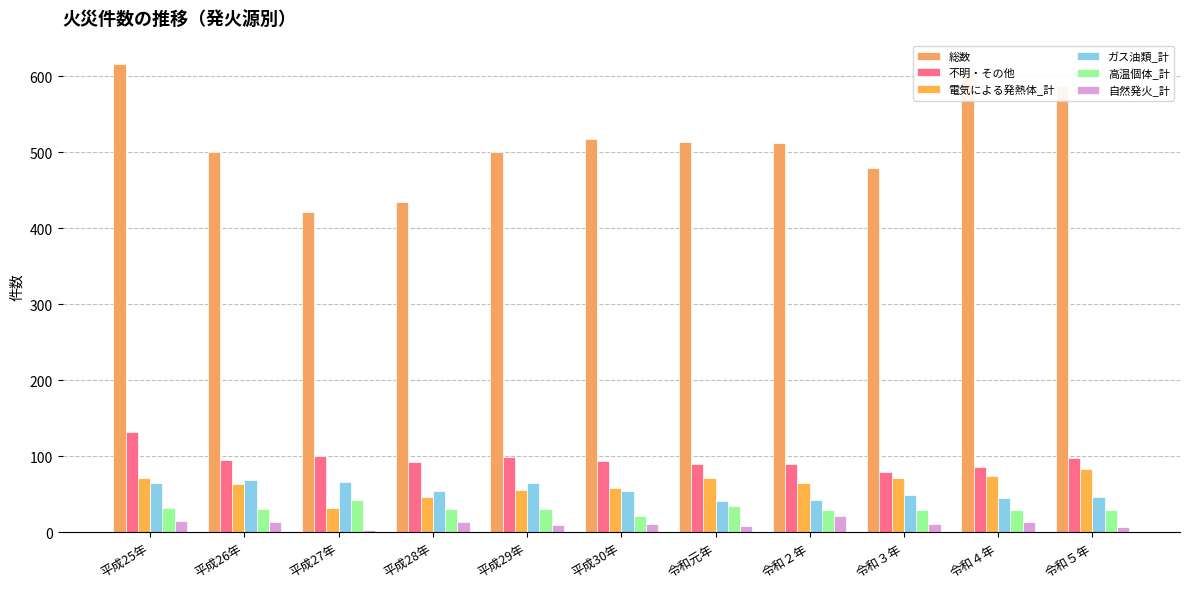

Reading right to left, what are all the values shown in this chart?

総数: 587	603	479	512	513	518	500	434	422	500	616
不明・その他: 98	86	79	90	90	94	99	92	101	95	132
電気による発熱体_計: 83	74	71	65	71	58	56	47	32	63	72
ガス油類_計: 46	45	49	42	41	54	65	54	66	69	65
高温個体_計: 29	29	29	29	34	22	30	30	42	31	32
自然発火_計: 7	14	11	22	8	11	9	14	3	14	15